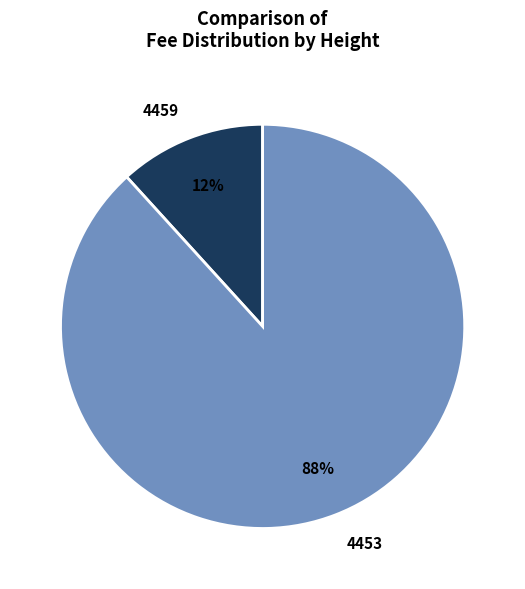

How many slices are in this pie chart?

2